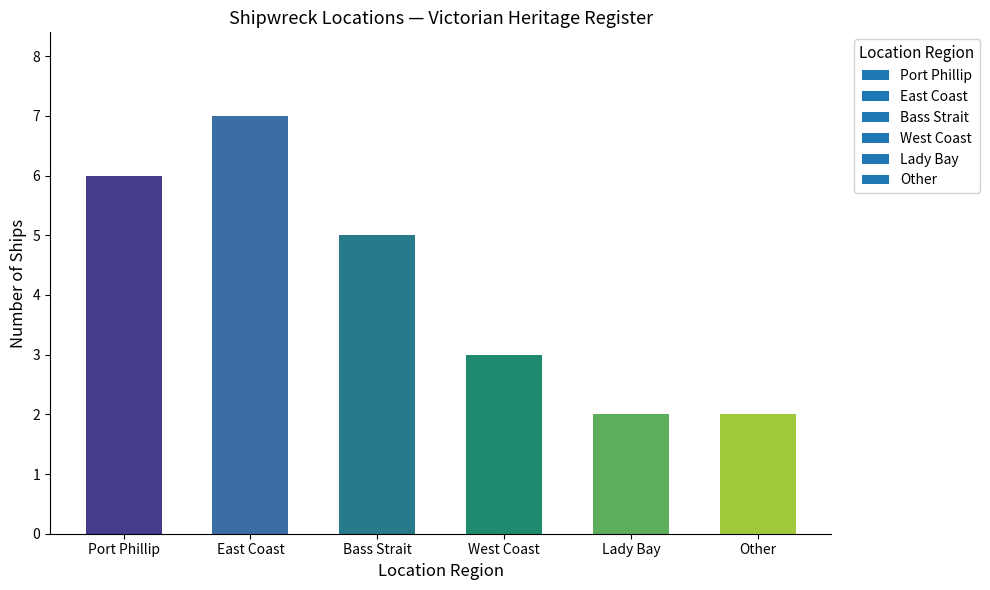

What is the value of the 2nd bar from the left?

7